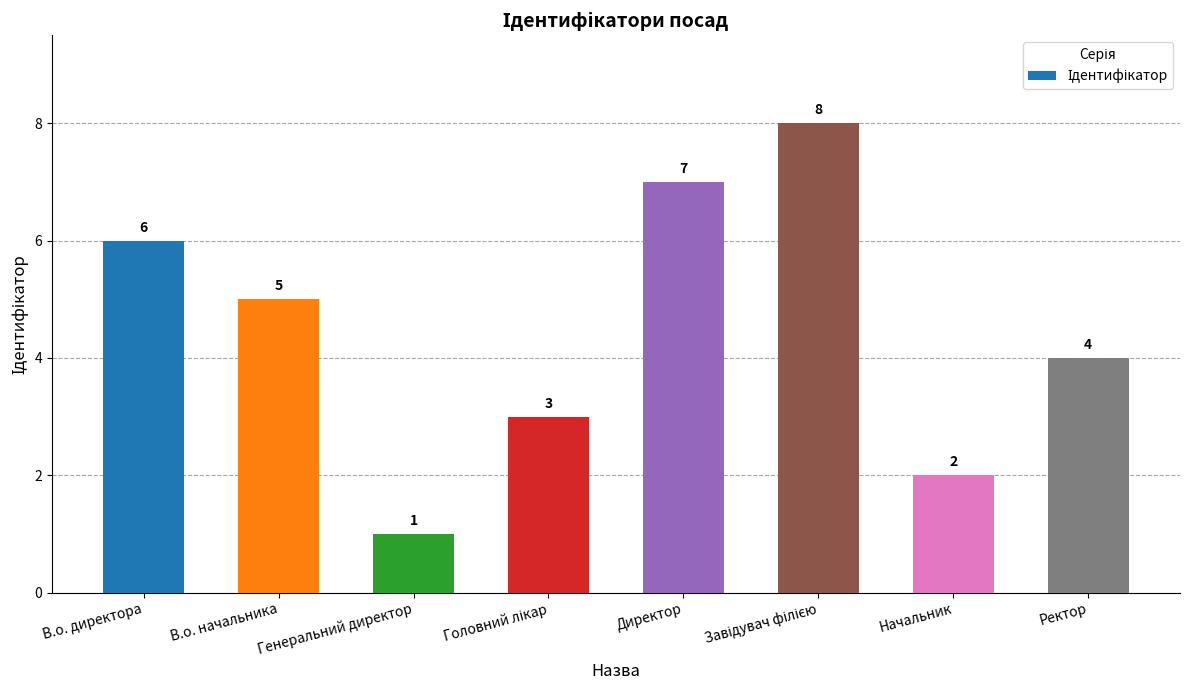

What is the difference between the maximum and minimum values?

7